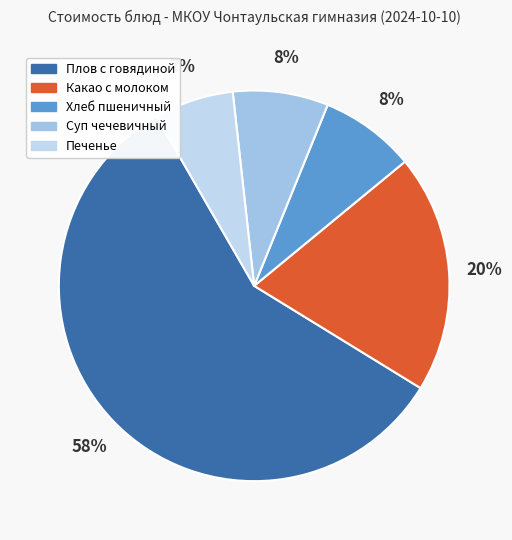

To the nearest percent, what percentage of the pie is Хлеб пшеничный?

8%